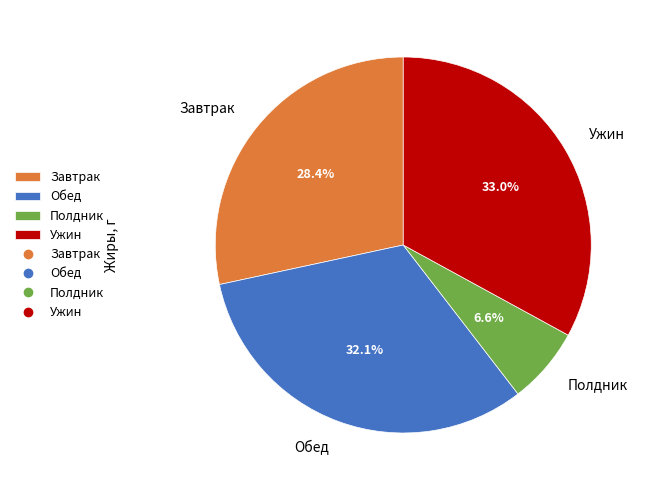

Which has a higher value, Завтрак or Обед?

Обед